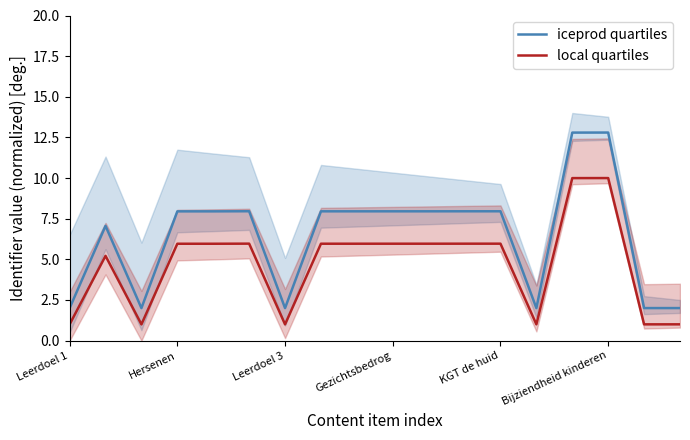

True or false: local quartiles and iceprod quartiles cross at least once.

False